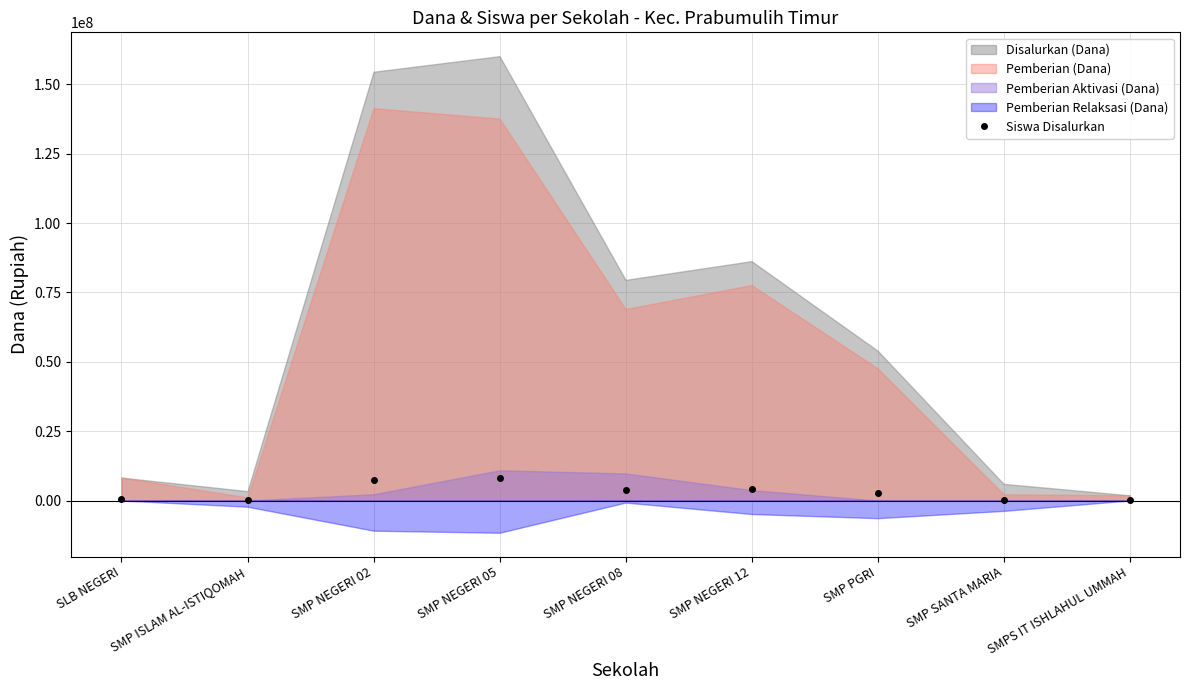

What is the sum of the values at SMP SANTA MARIA and SMP NEGERI 08?

4018346.0